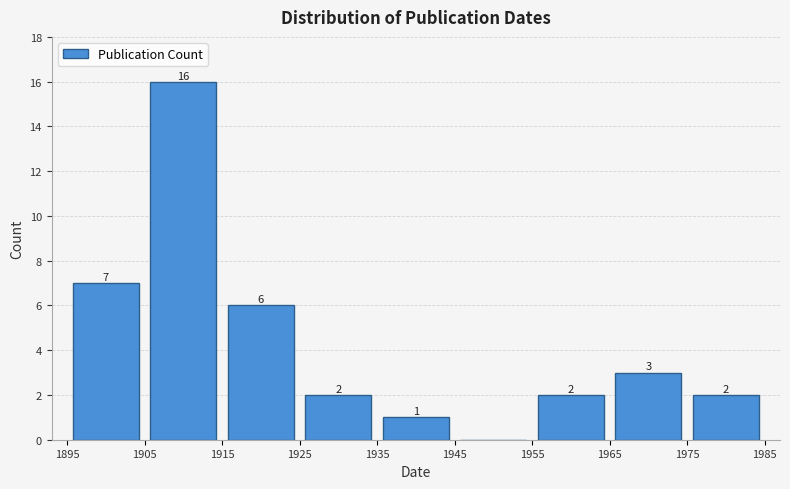

Which range on the x-axis has the tallest bar?

1905 to 1915